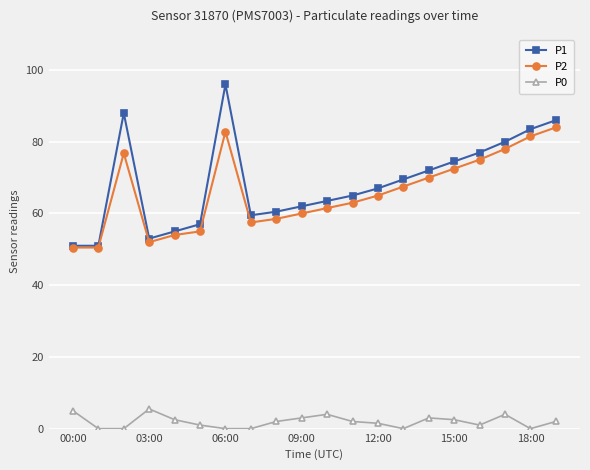

What is the difference between the second highest and second lowest values in the P1 series?

37.0